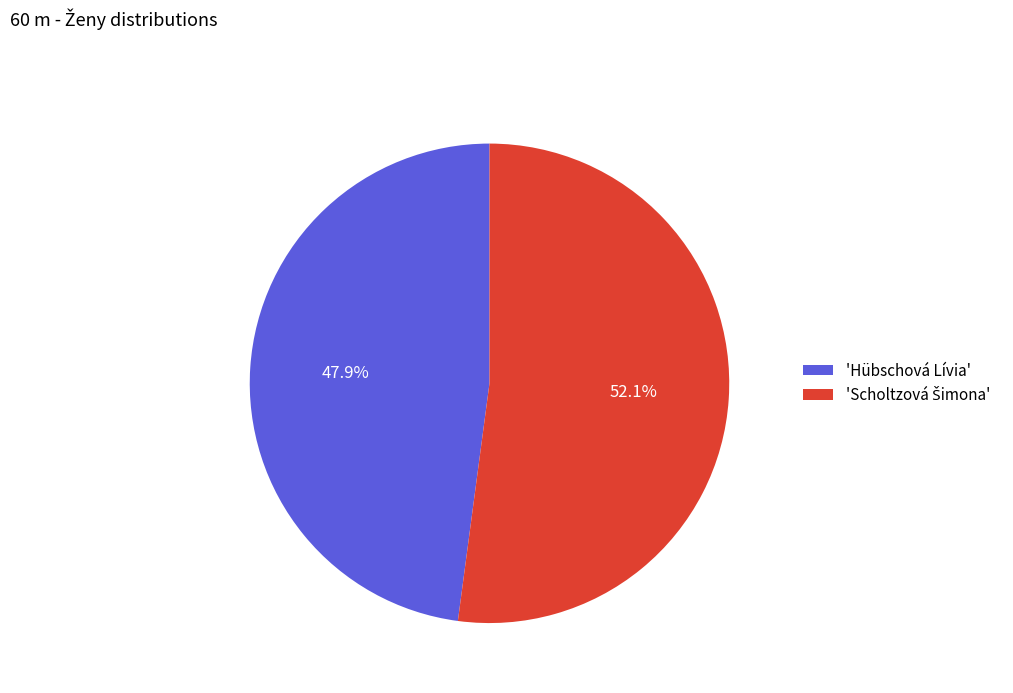

Is there a majority slice in this chart?

Yes